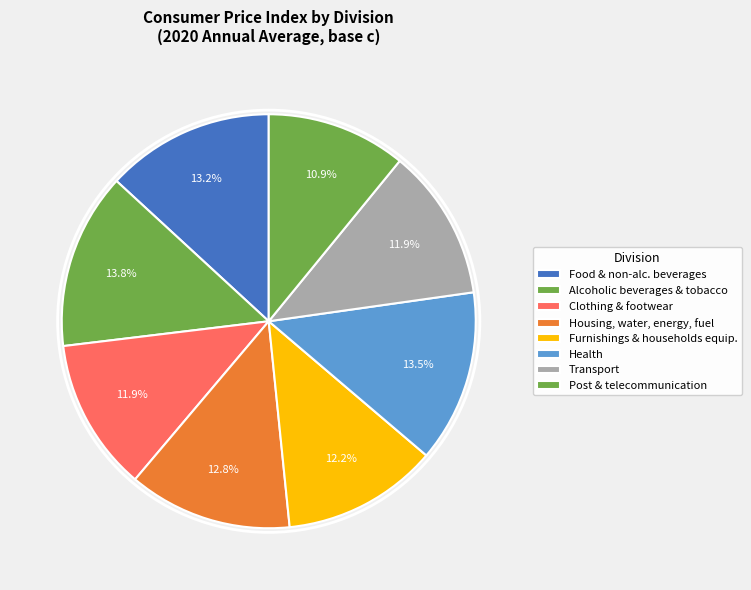

How many segments does this pie chart have?

8